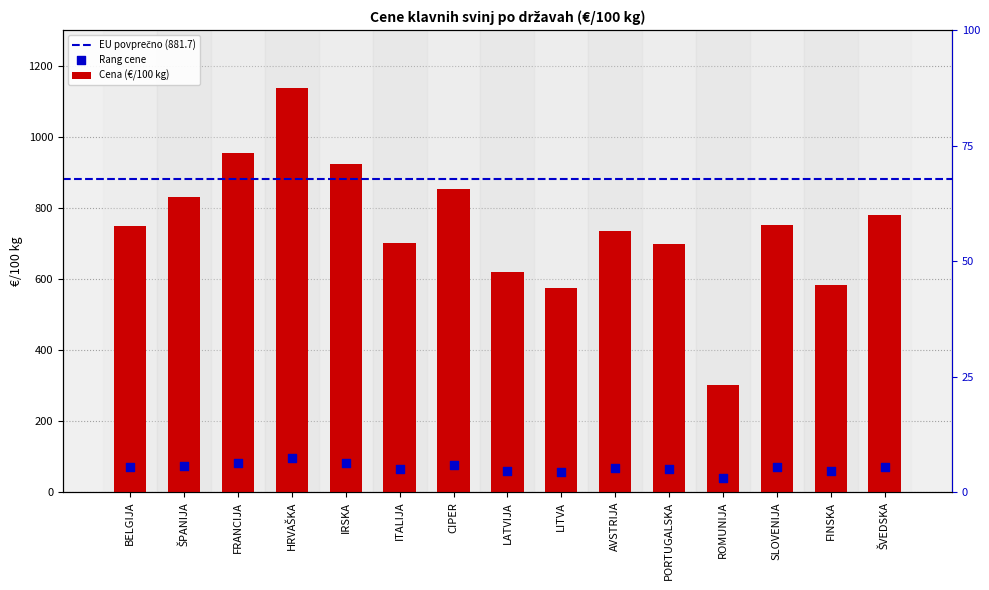

What is the change in value from LITVA to ROMUNIJA?

-17.9